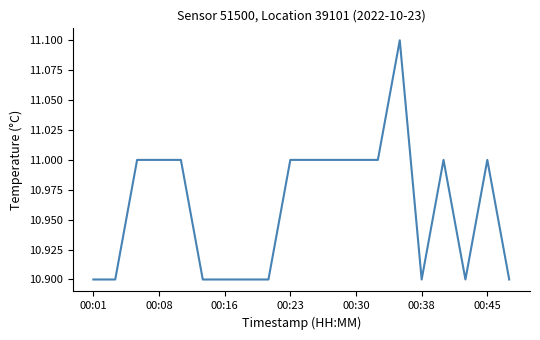

What is the greatest value displayed?

11.1